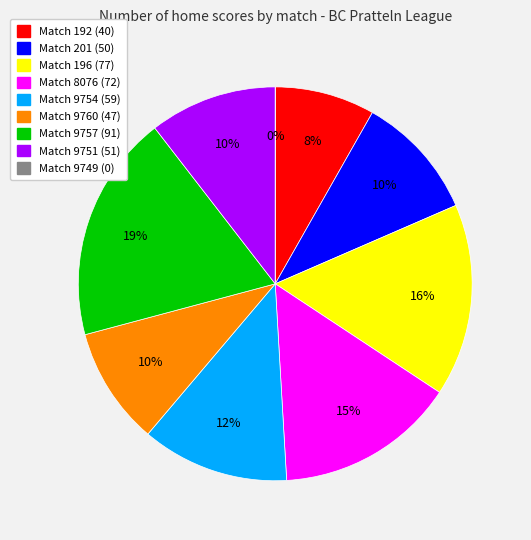

Is it true that 9757 is 19% of the pie?

True